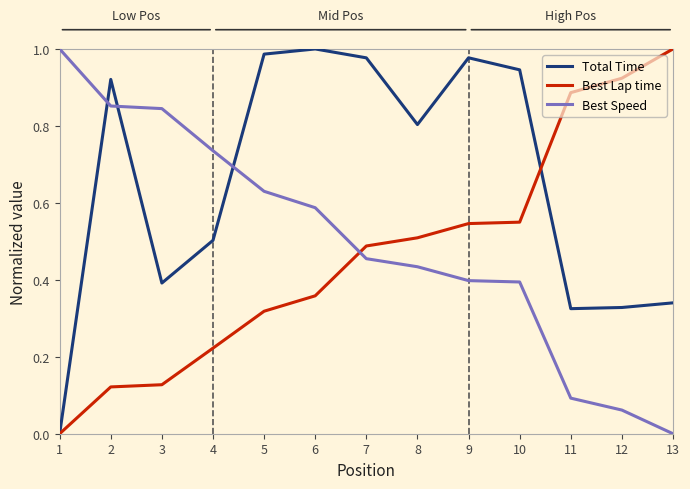

Which series changed the most between 1 and 5?

Total Time